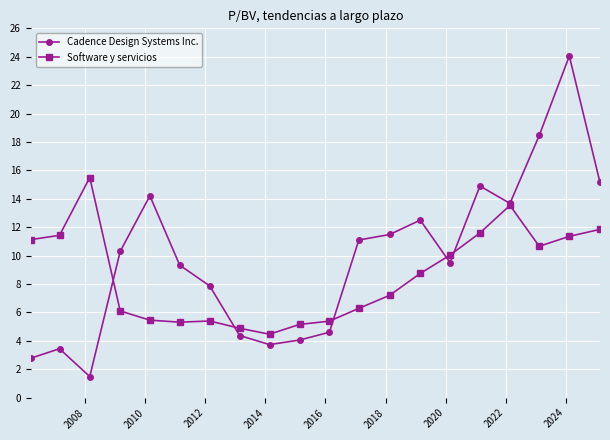

What is the greatest value displayed?

24.1